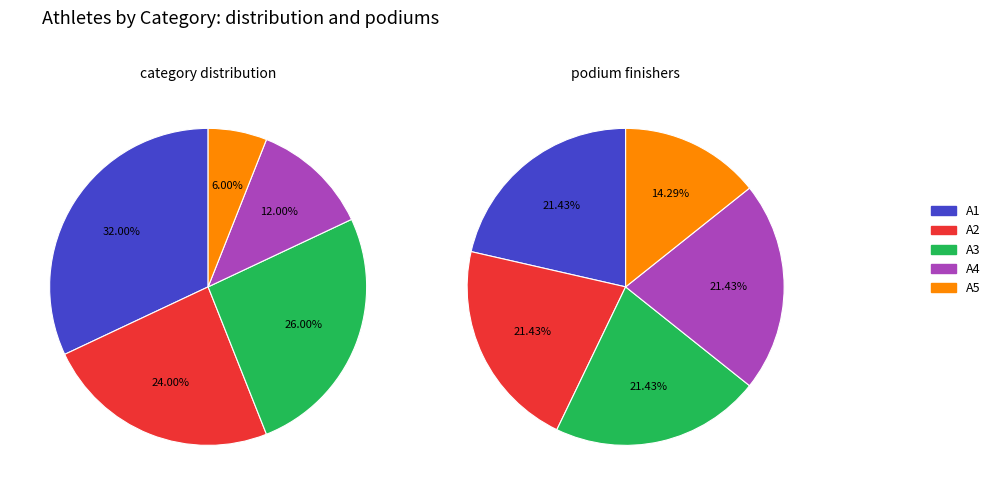

To the nearest percent, what percentage of the pie is A5?

6%